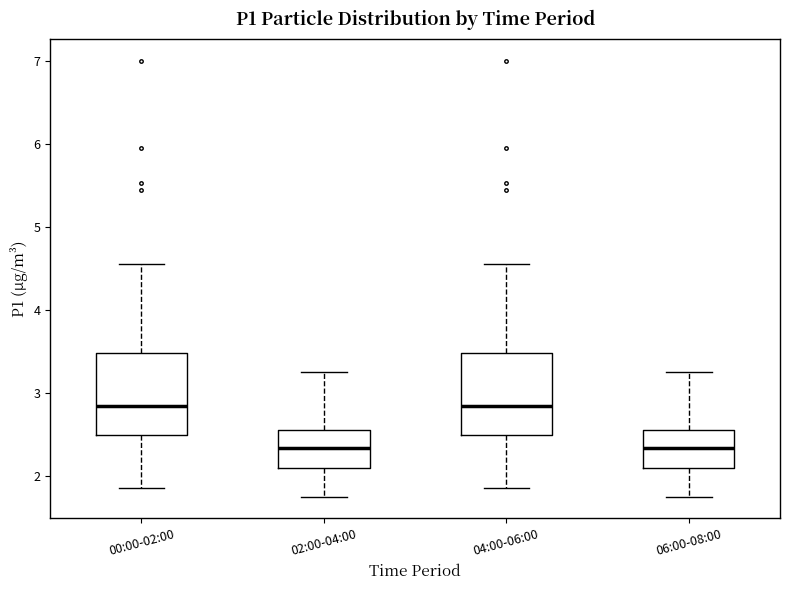

Where is the lower edge of the box for 02:00-04:00 on the y-axis? The values are not printed on the chart, so give them approximately, as read against the axis.

2.1